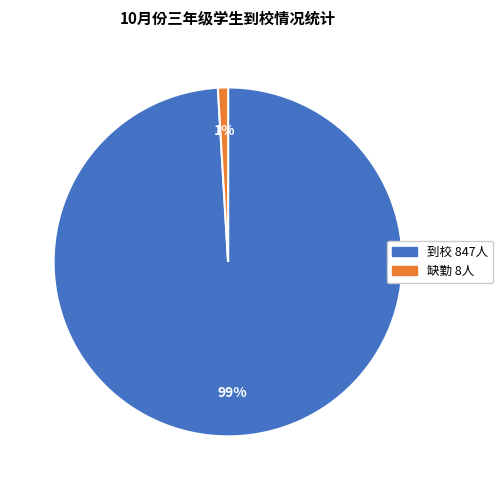

Rank the categories by value from highest to lowest.

到校 847人, 缺勤 8人